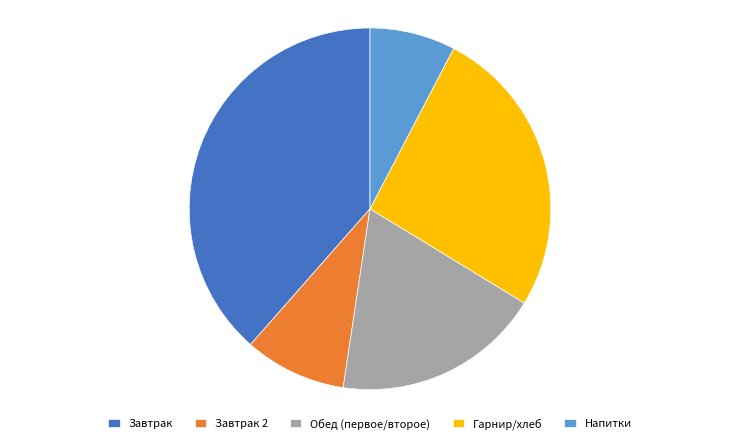

Rank the categories by value from lowest to highest.

Напитки, Завтрак 2, Обед (первое/второе), Гарнир/хлеб, Завтрак